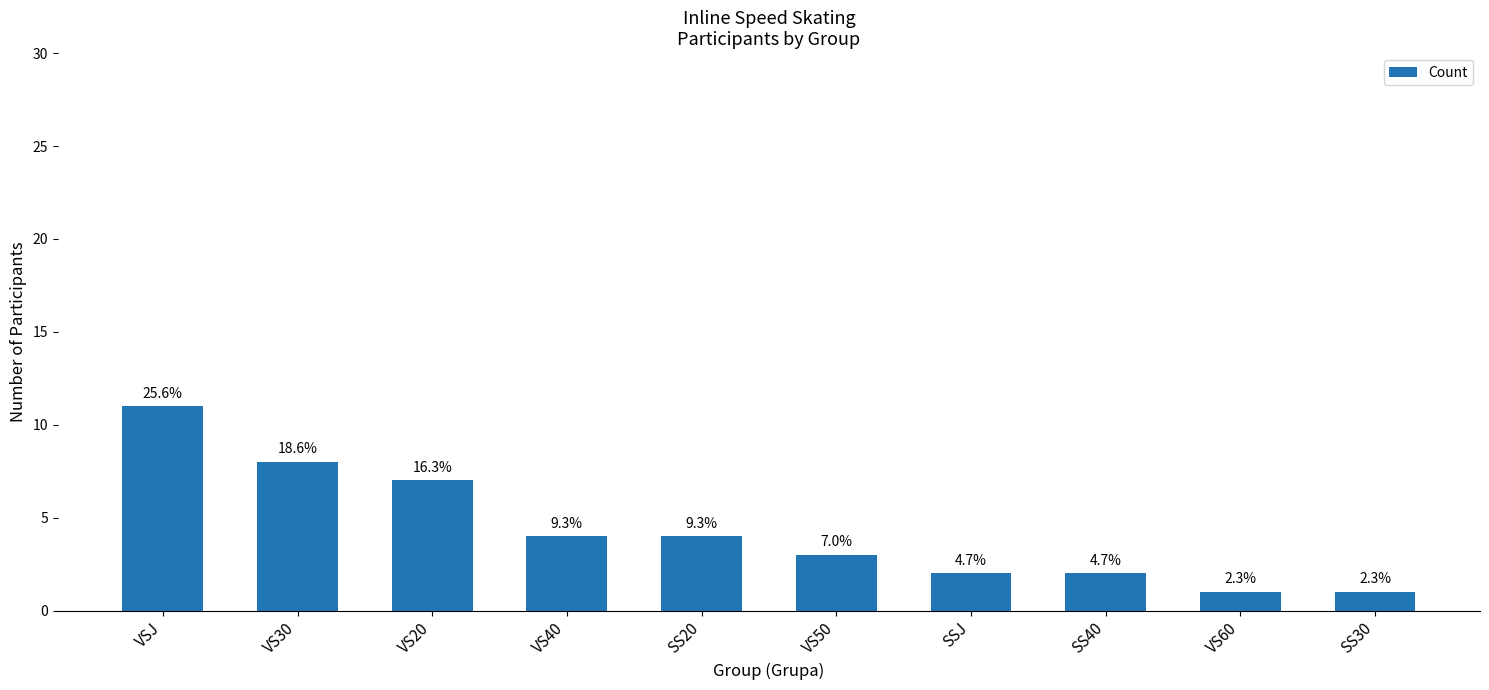

True or false: the data shows 3 at SSJ.

False